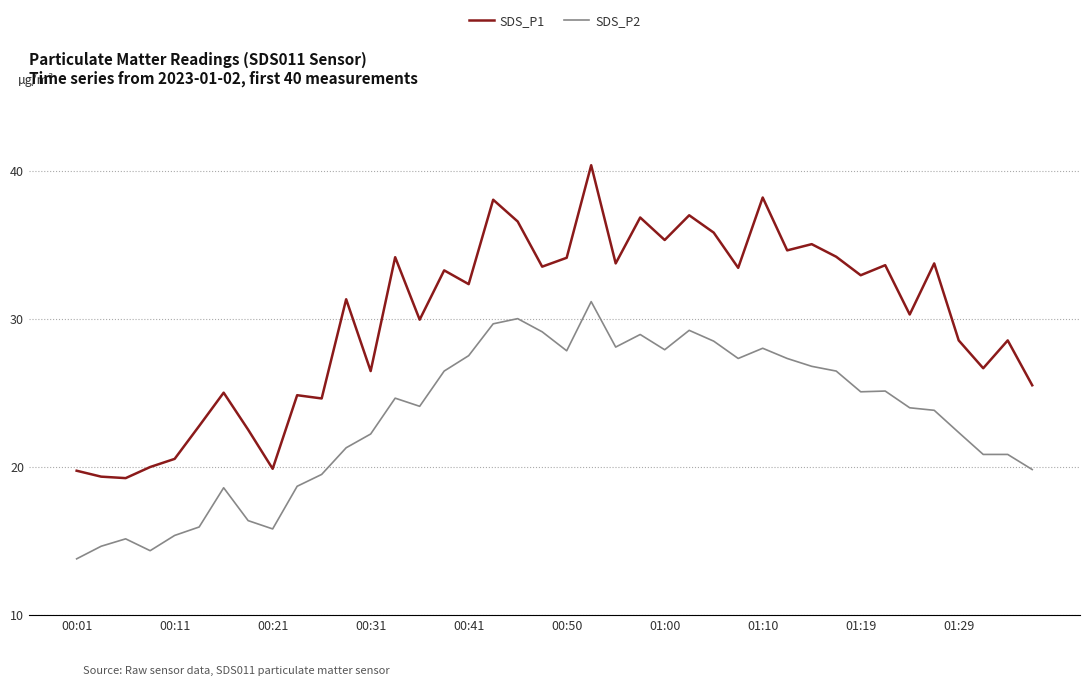

True or false: SDS_P1 and SDS_P2 cross at least once.

False